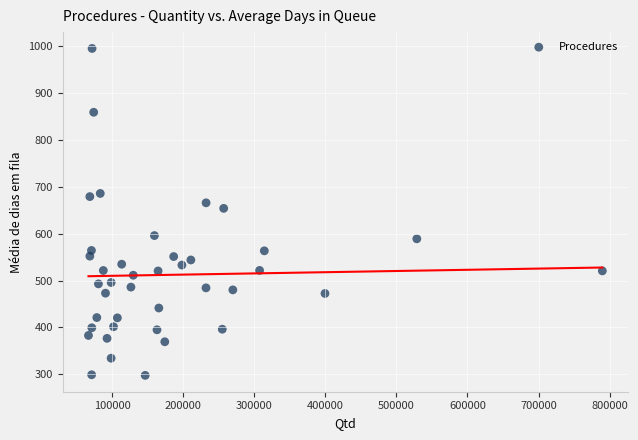

What Y value in the scatter plot is closest to 646?

653.9